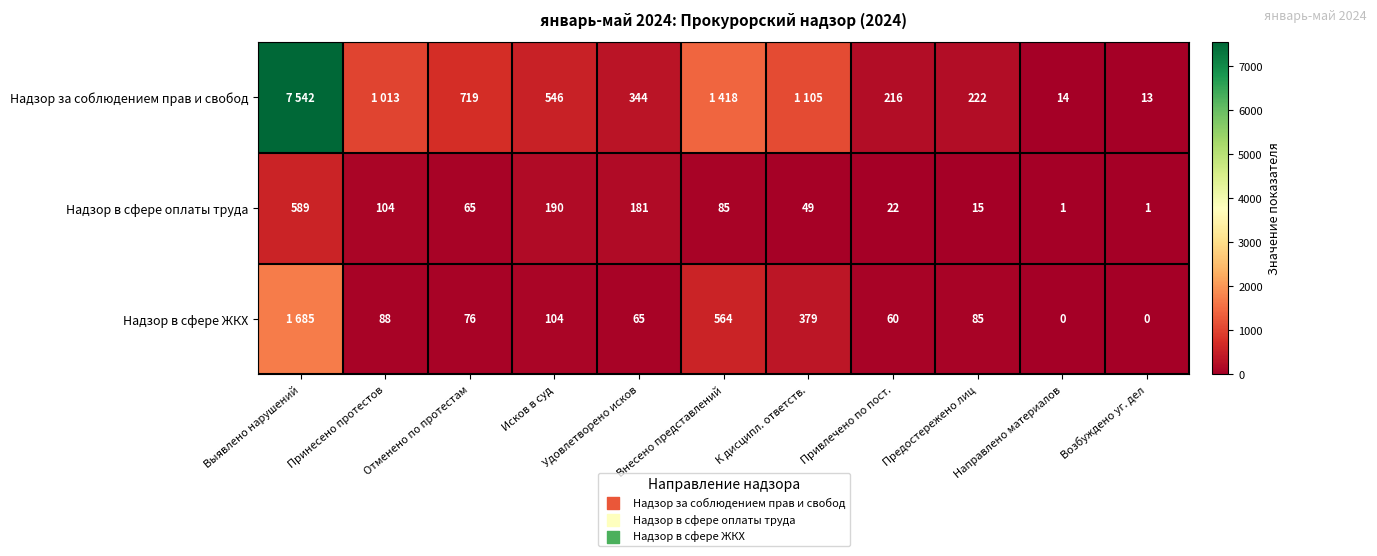

What is the greatest value displayed?

7542